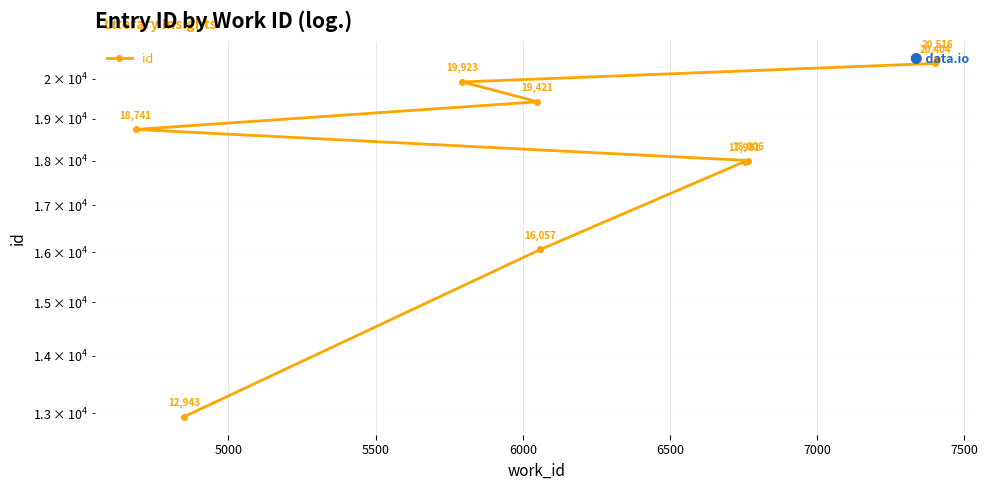

What is the sum of all values?

163992